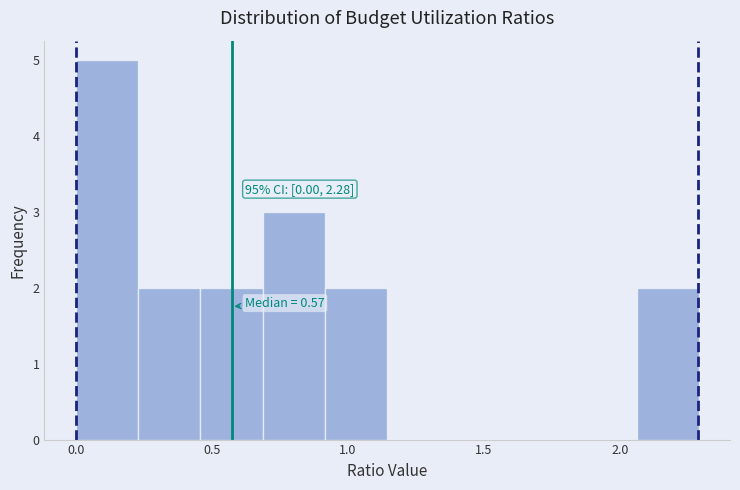

Which range on the x-axis has the tallest bar?

0.00 to 0.25